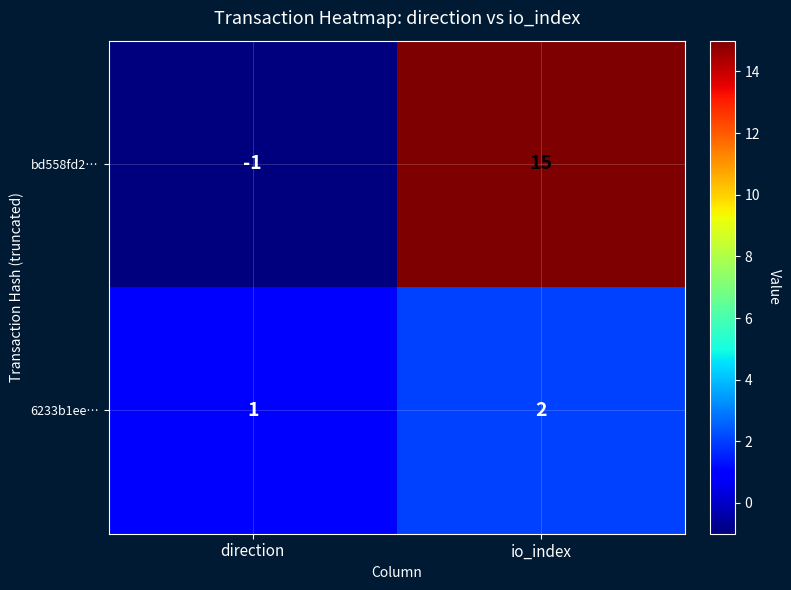

What is the maximum value shown in the chart?

15